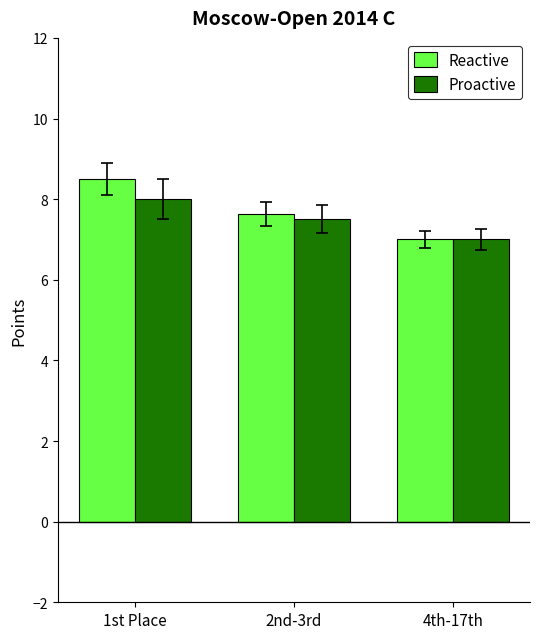

Which series has the largest range (max minus min)?

Reactive